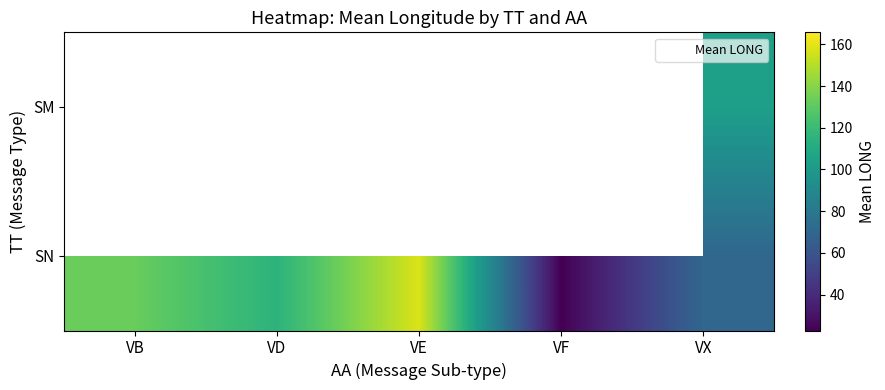

How many data points does each series have?

5